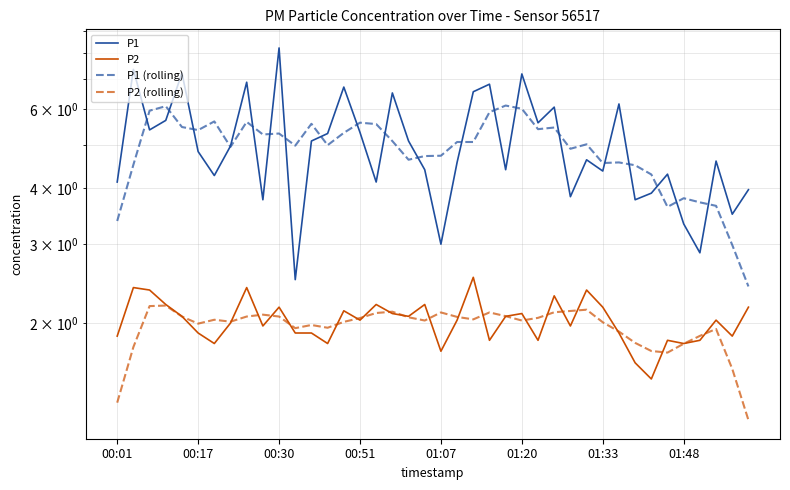

True or false: P1 and P1 (rolling) cross at least once.

True